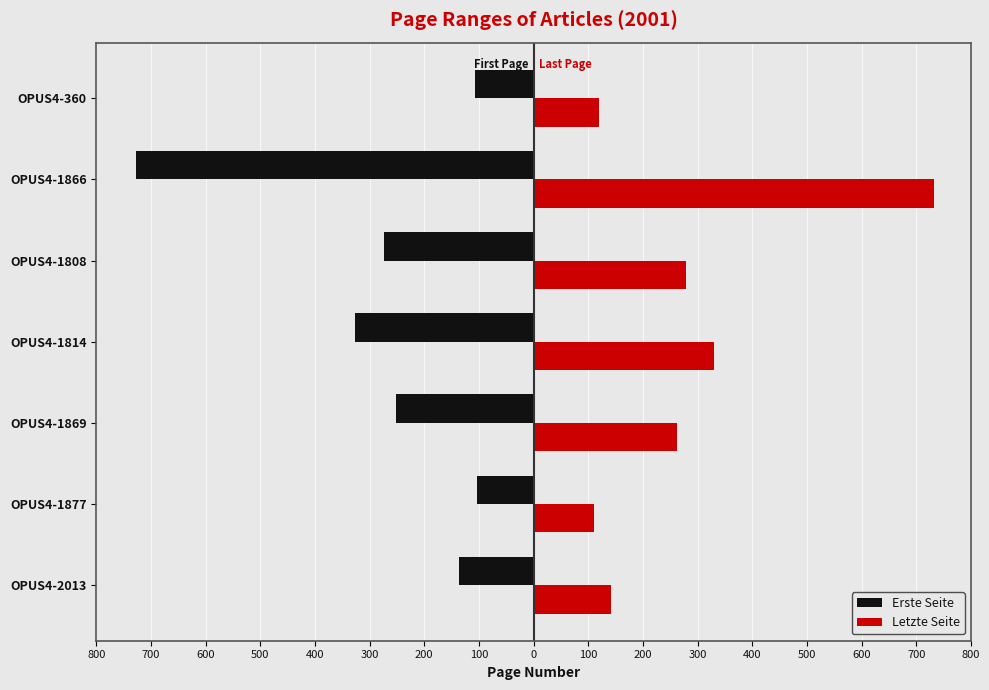

What is the difference between the maximum and minimum values in the Letzte Seite series?

622